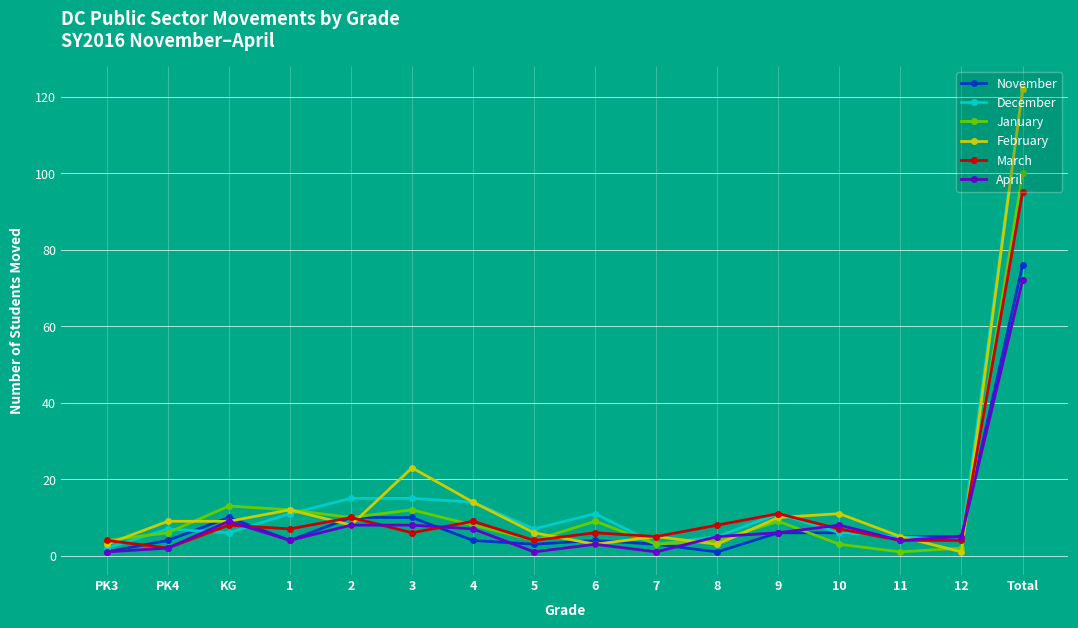

The February series shows 6 at 5. True or false?

True